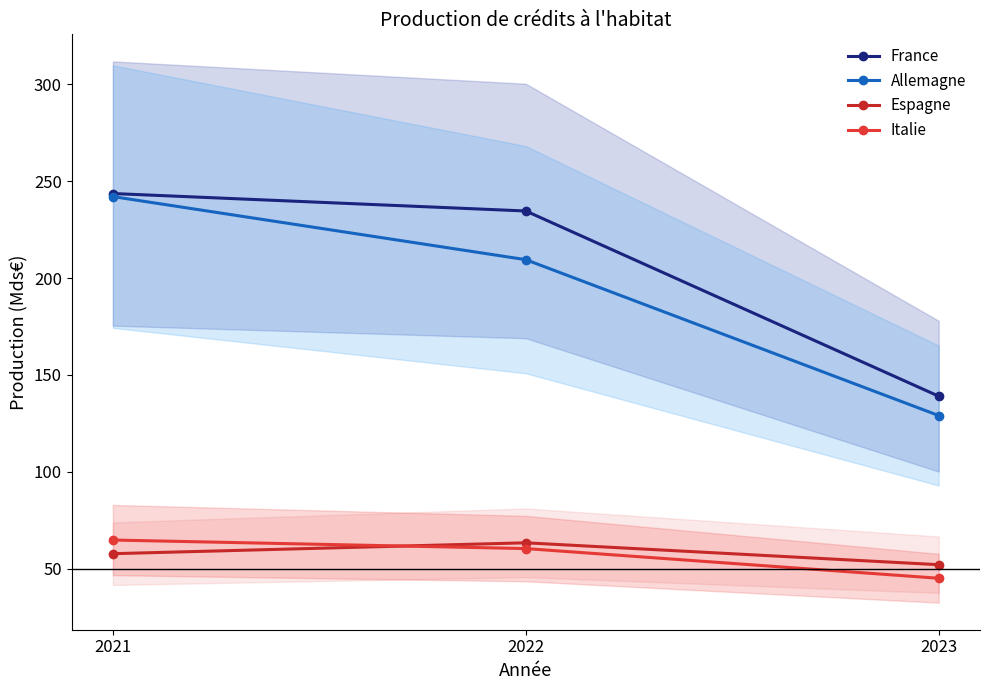

What are all the series names shown in the legend?

France, Allemagne, Espagne, Italie